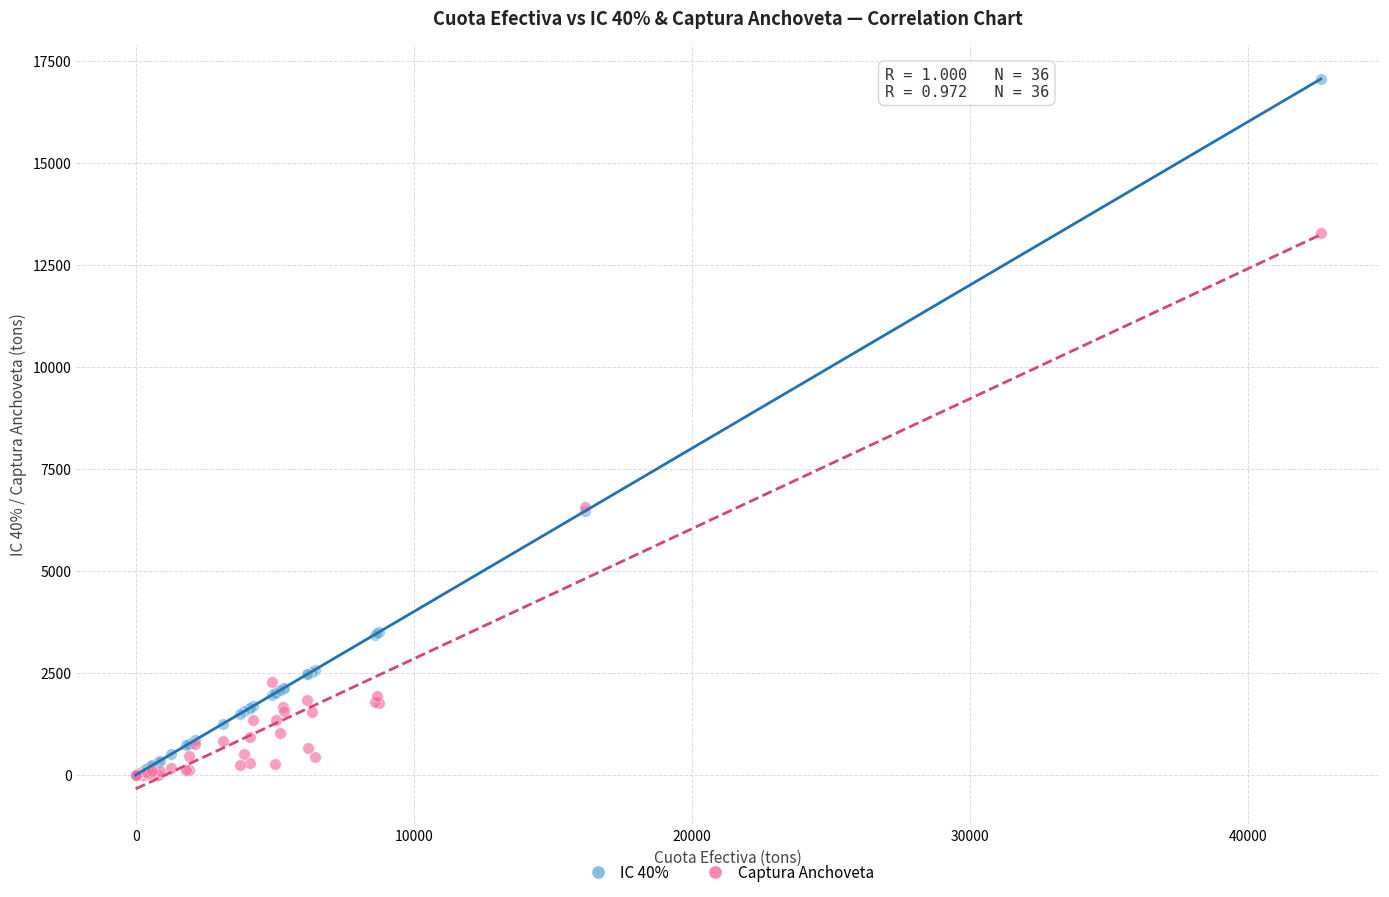

What are all the series names shown in the legend?

IC 40%, Captura Anchoveta